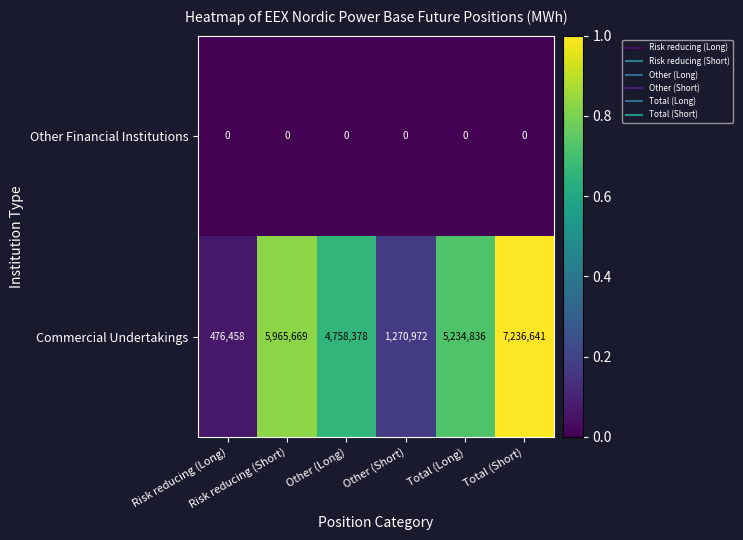

What is the sum of all Commercial Undertakings values?

24942954